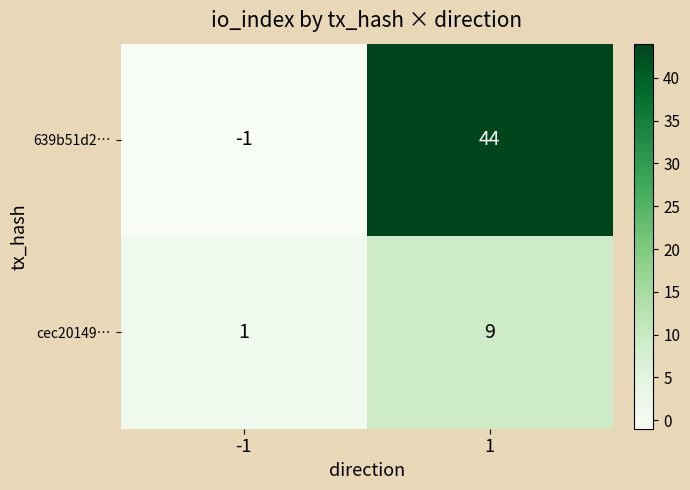

Is the value of cec20149… at 1 greater than the value of 639b51d2… at -1?

Yes